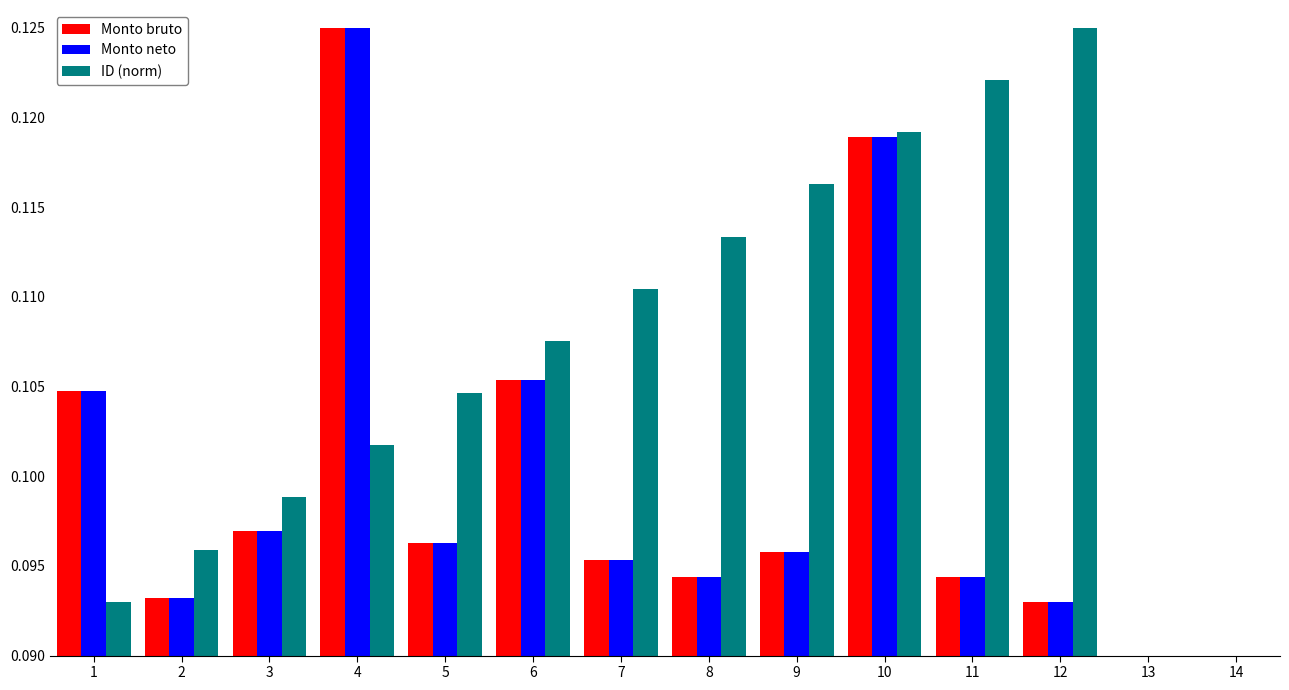

Which category has the highest value in the ID (norm) series?

12